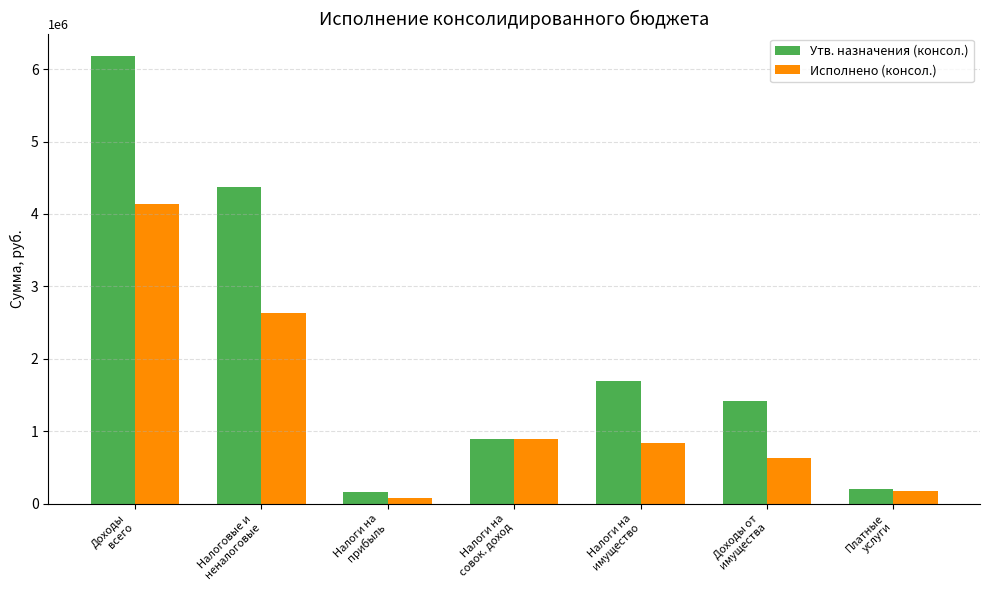

The value of Утв. назначения (консол.) at Доходы
всего is 8875307.5. True or false?

False